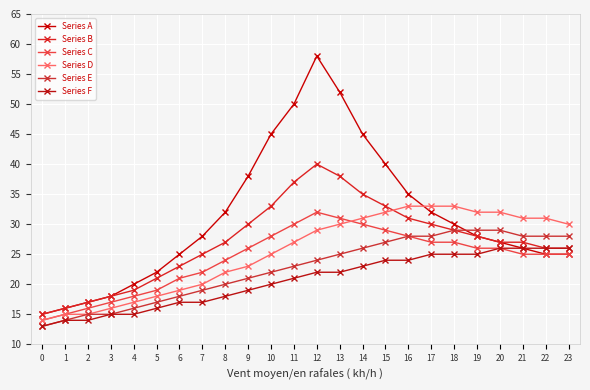

How many lines are shown in the chart?

6